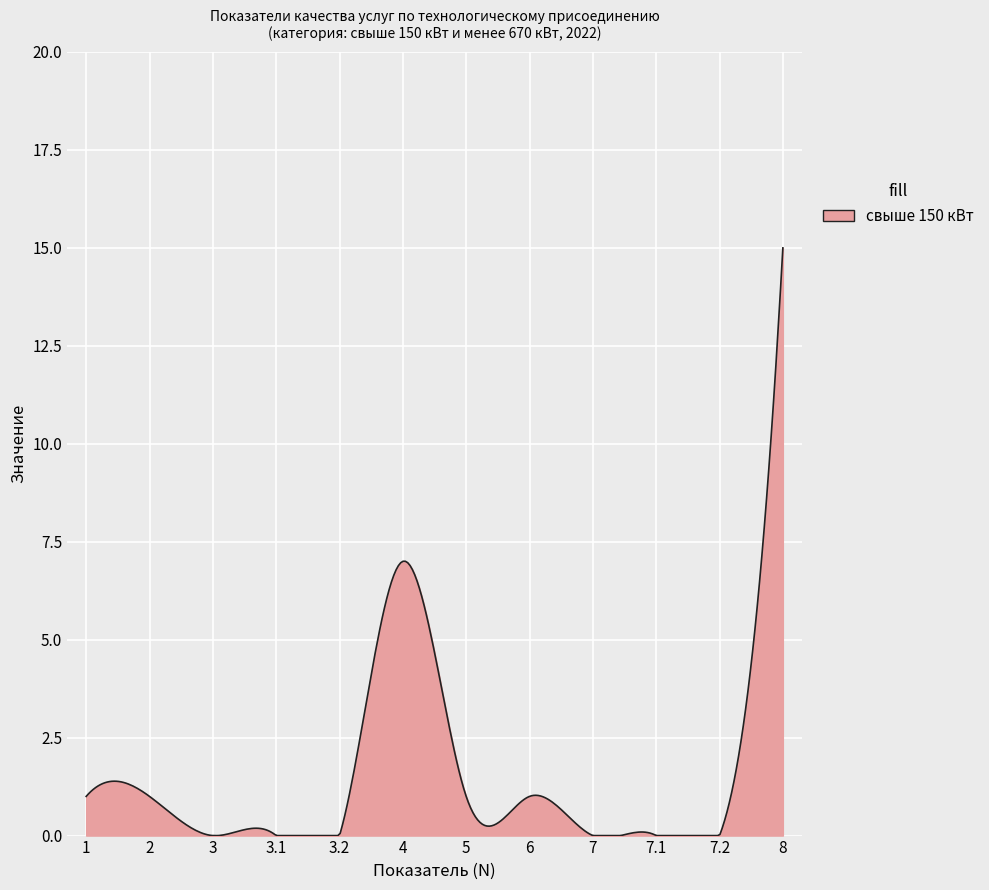

What is the maximum value shown in the chart?

15.0